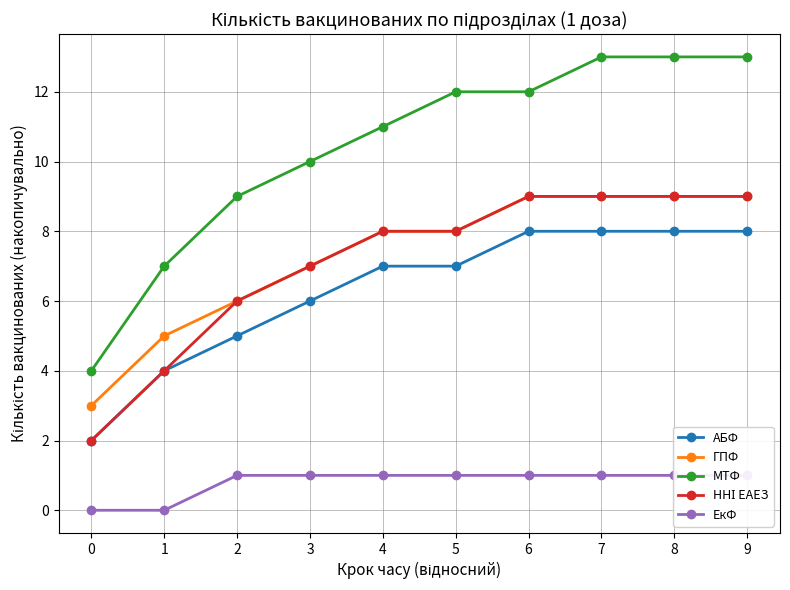

True or false: ННІ ЕАЕЗ has a value of 9 at 7.

True